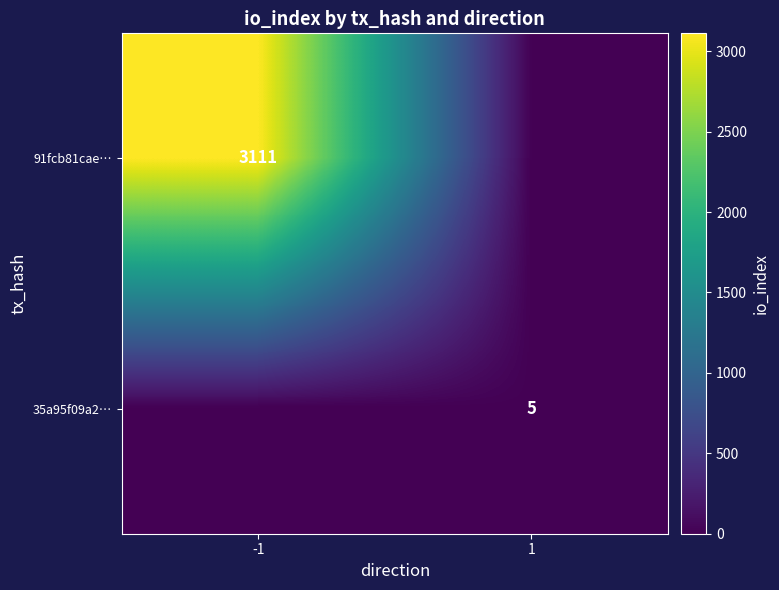

At how many categories does at least one series exceed 2117?

1